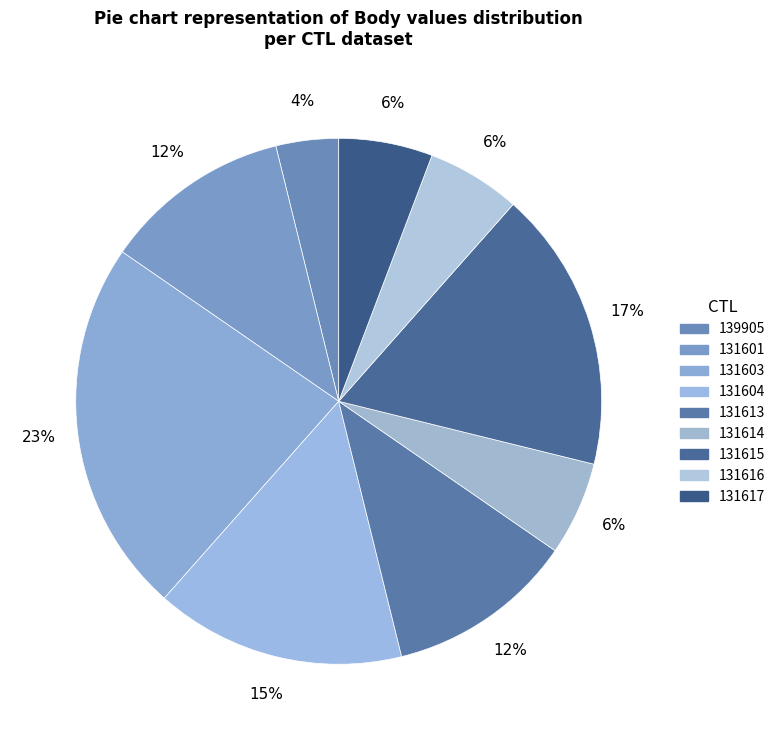

Which has a higher value, 139905 or 131601?

131601